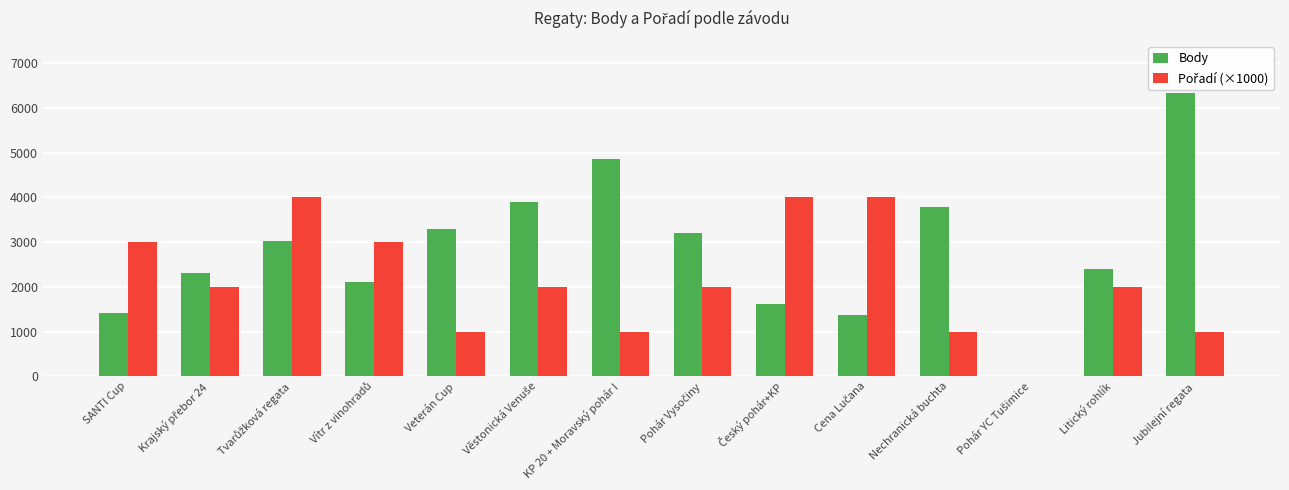

The value of Body at Nechranická buchta is 6731. True or false?

False